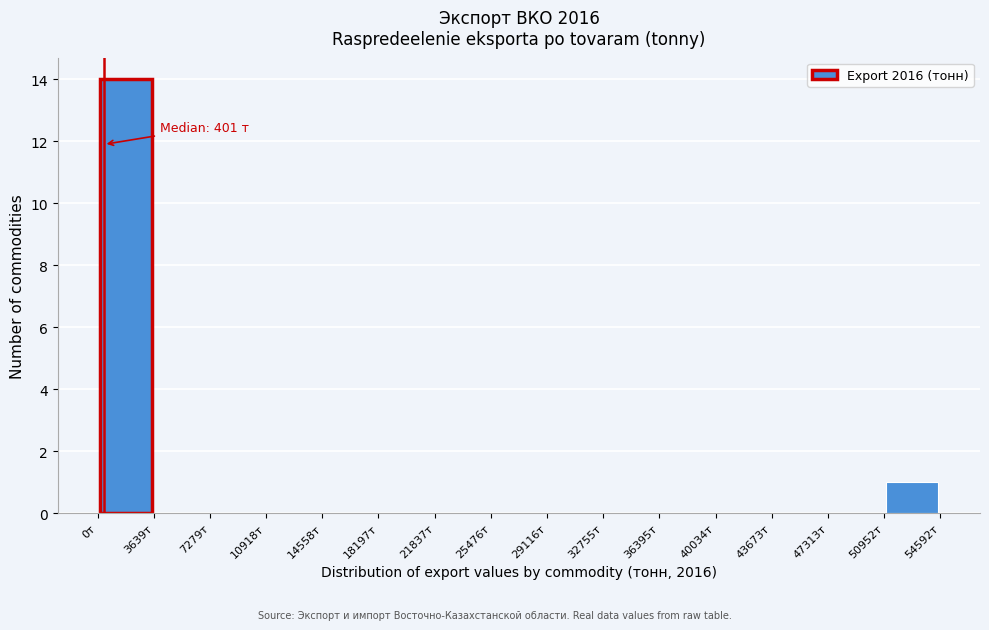

Over which range of the x-axis is the bar tallest?

0 to 3500